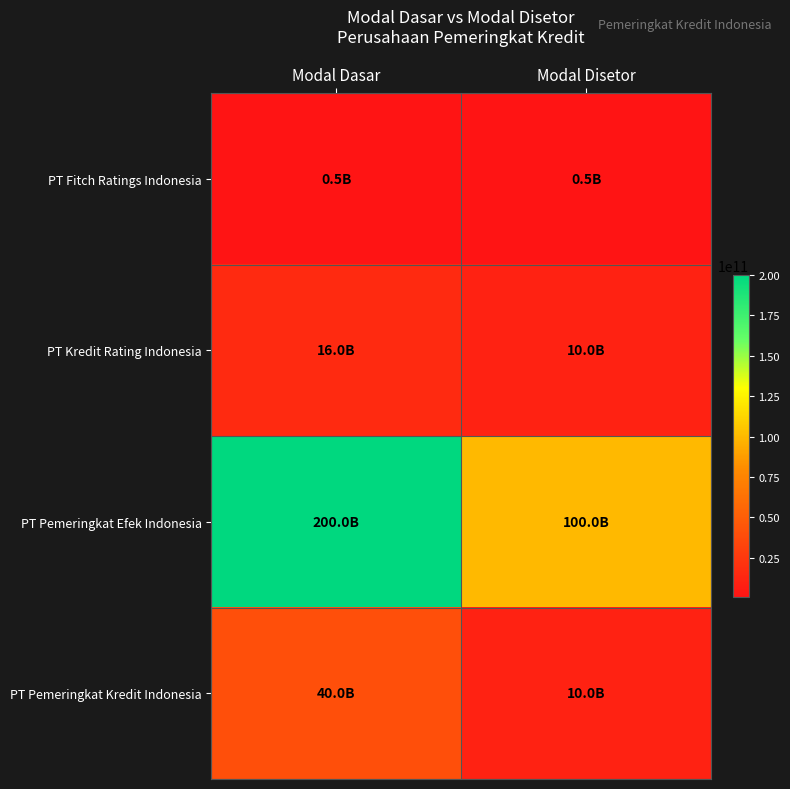

What is the spread (max minus min) of values at Modal Disetor?

99498000000